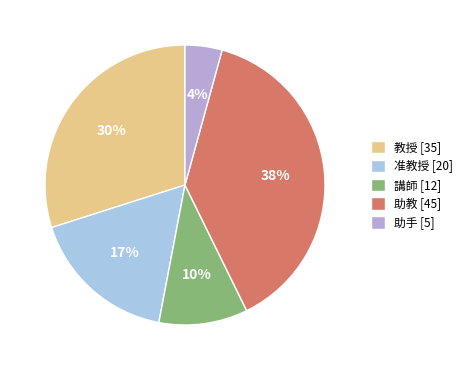

What percentage is the 助教 slice, to the nearest percent?

38%